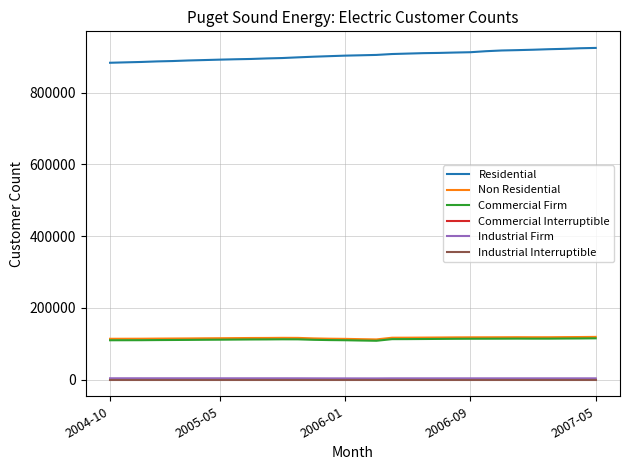

Which series has the largest total across all categories?

Residential